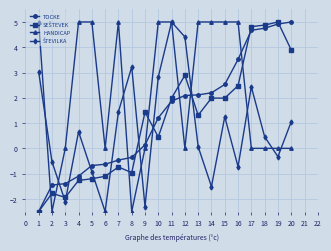

What is the highest value of the HANDICAP series?

5.0